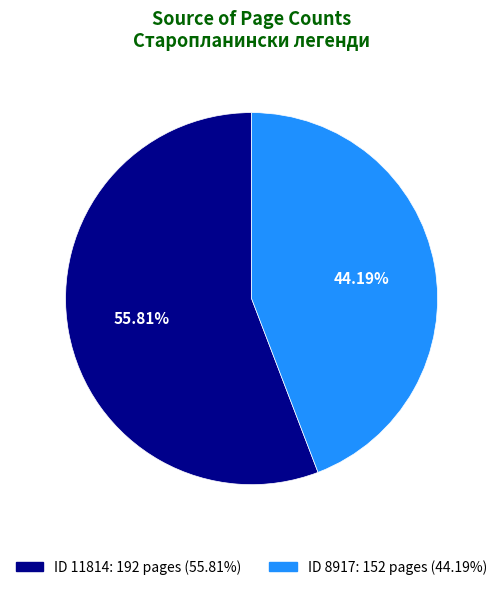

Is there a majority slice in this chart?

Yes